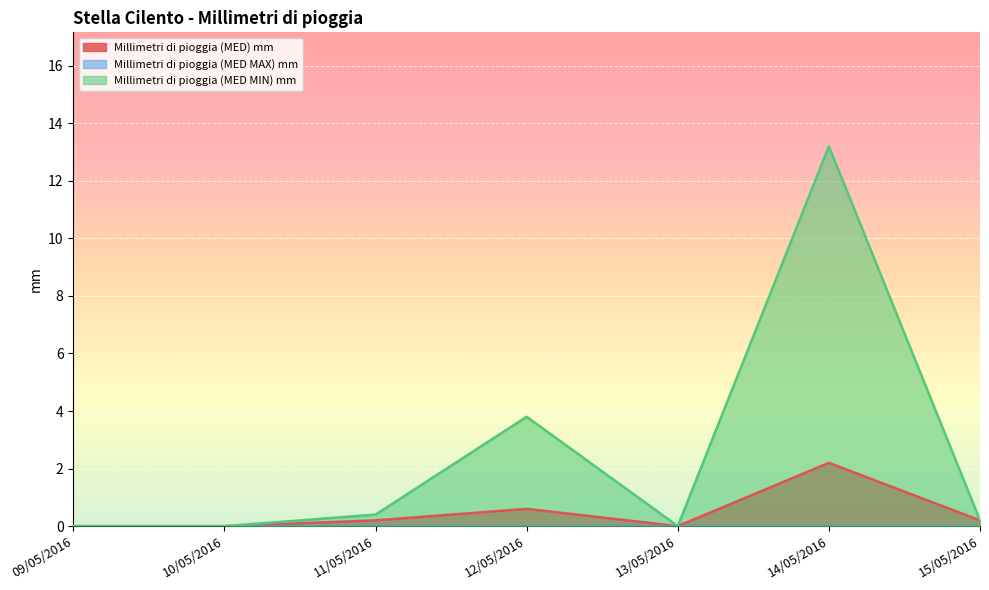

What is the label of the 6th point from the left?

14/05/2016